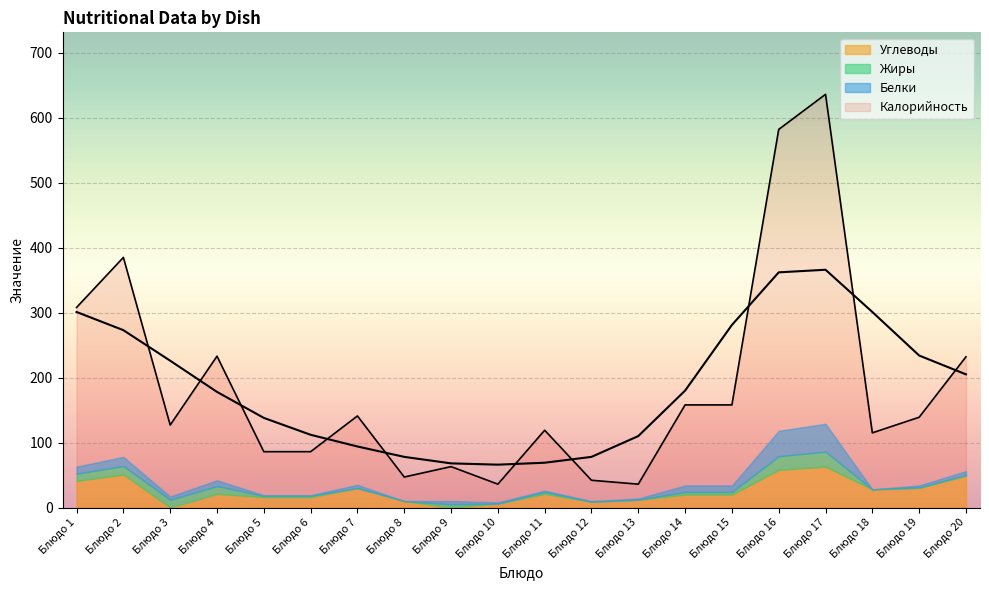

Which series changed the most between 0 and 12?

Калорийность